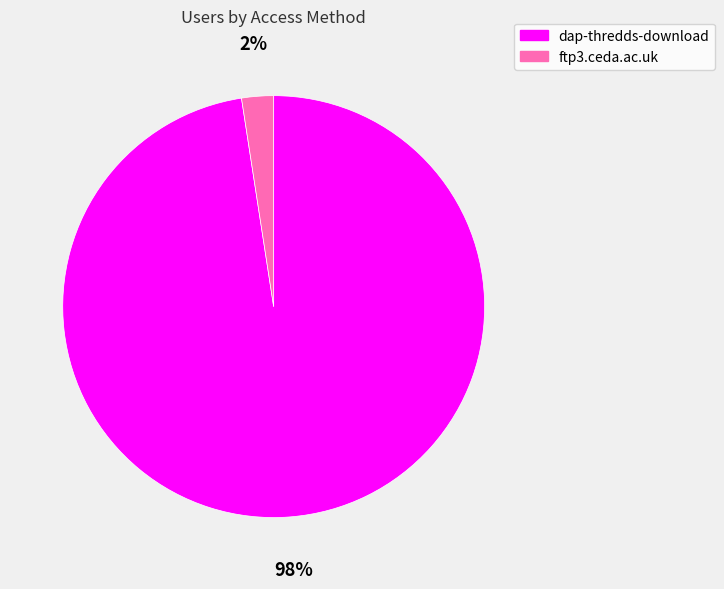

Rank the categories by value from lowest to highest.

ftp3.ceda.ac.uk, dap-thredds-download